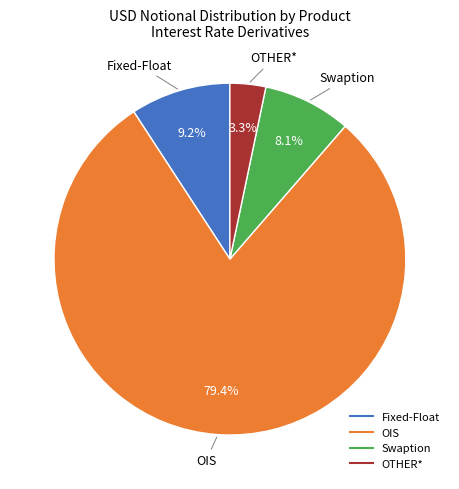

To the nearest percent, what is the combined percentage of OTHER* and Swaption?

11%